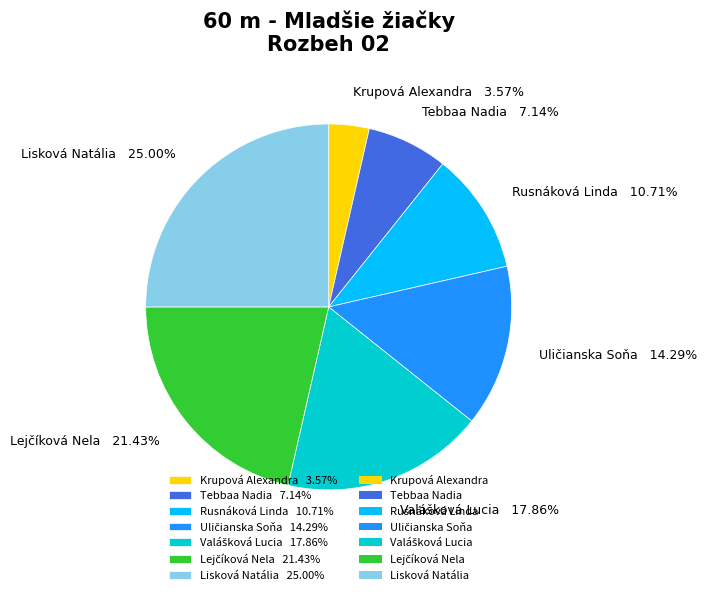

Does Krupová Alexandra 3.57% account for over 50% of the chart?

No